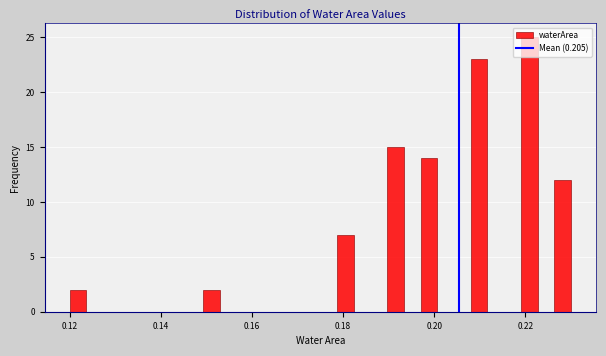

Around what value on the x-axis is the tallest bar? Give the approximate position of its centre, as read against the axis.

0.220